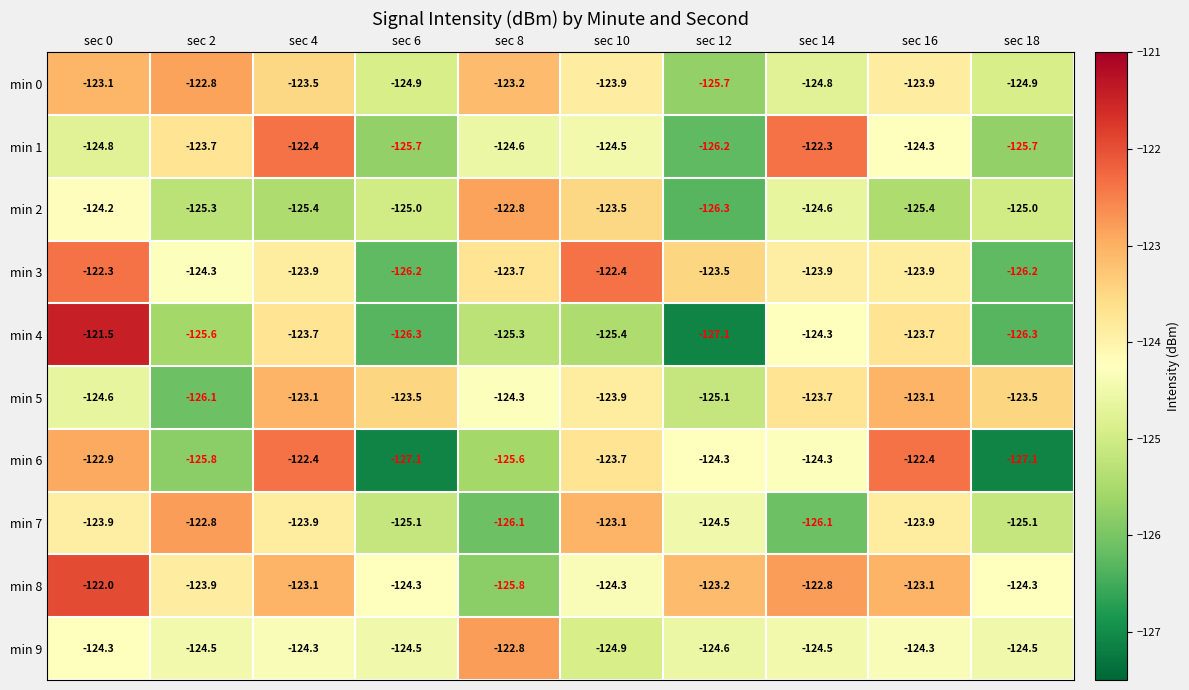

What is the total value across all series at sec 18?

-1252.6